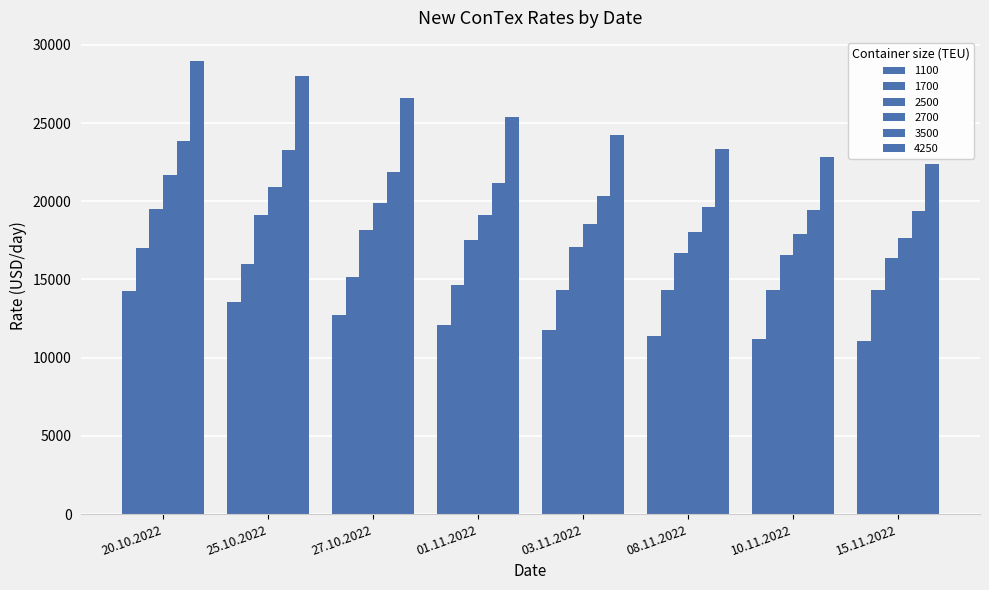

How many bars are there in total?

48